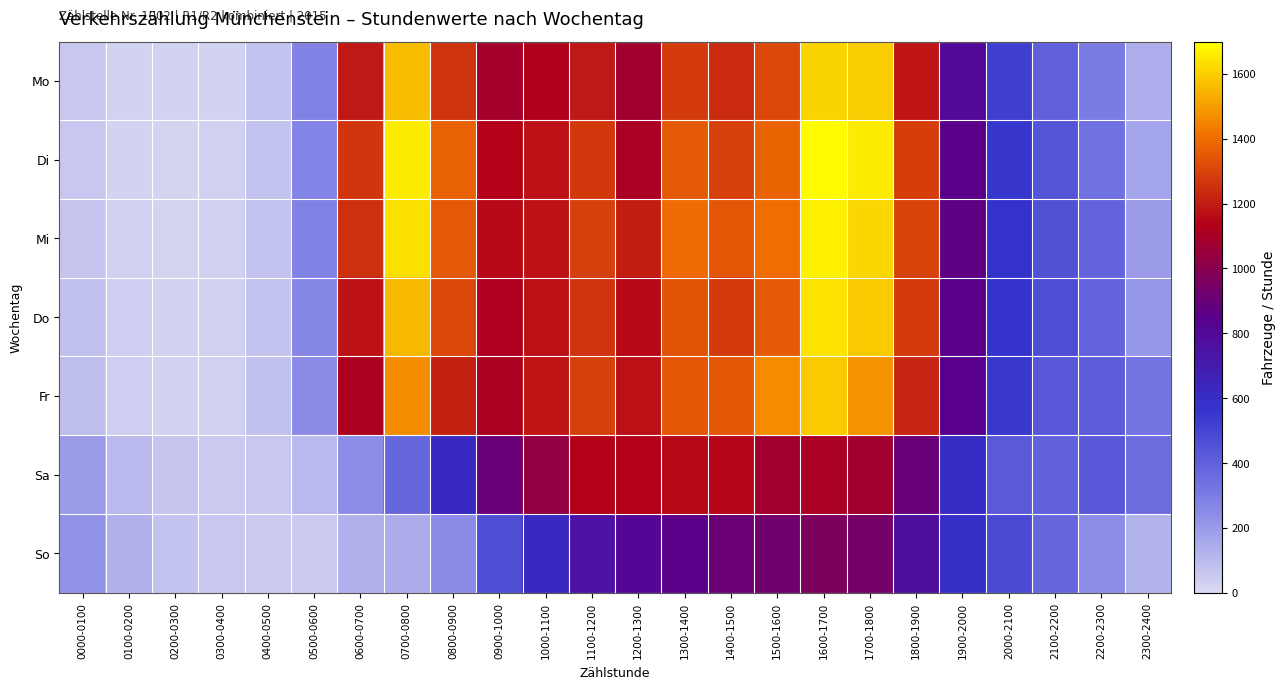

Which series changed the most between 0800-0900 and 1700-1800?

So